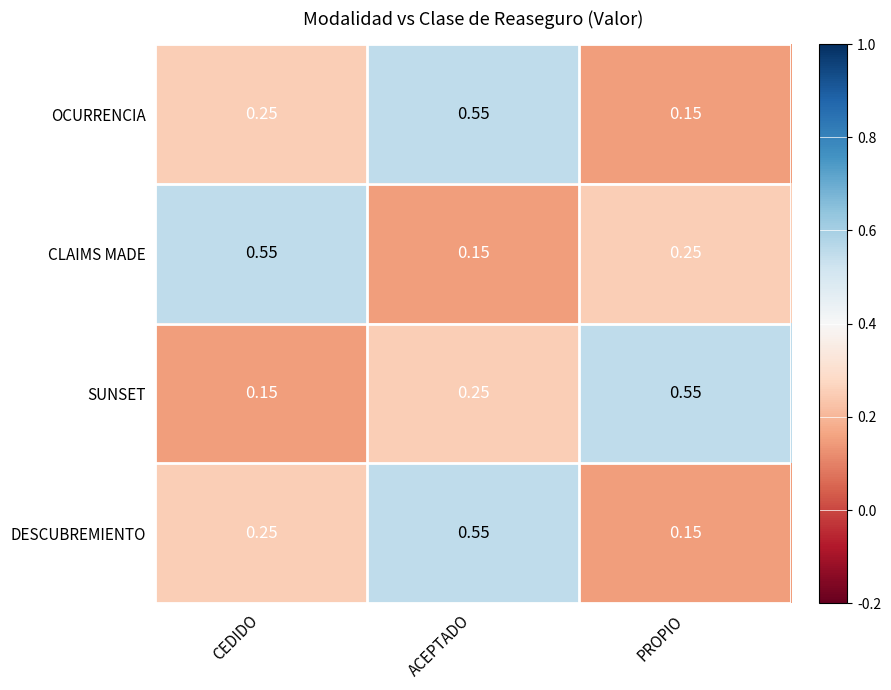

List the labels in order of SUNSET value, smallest first.

CEDIDO, ACEPTADO, PROPIO